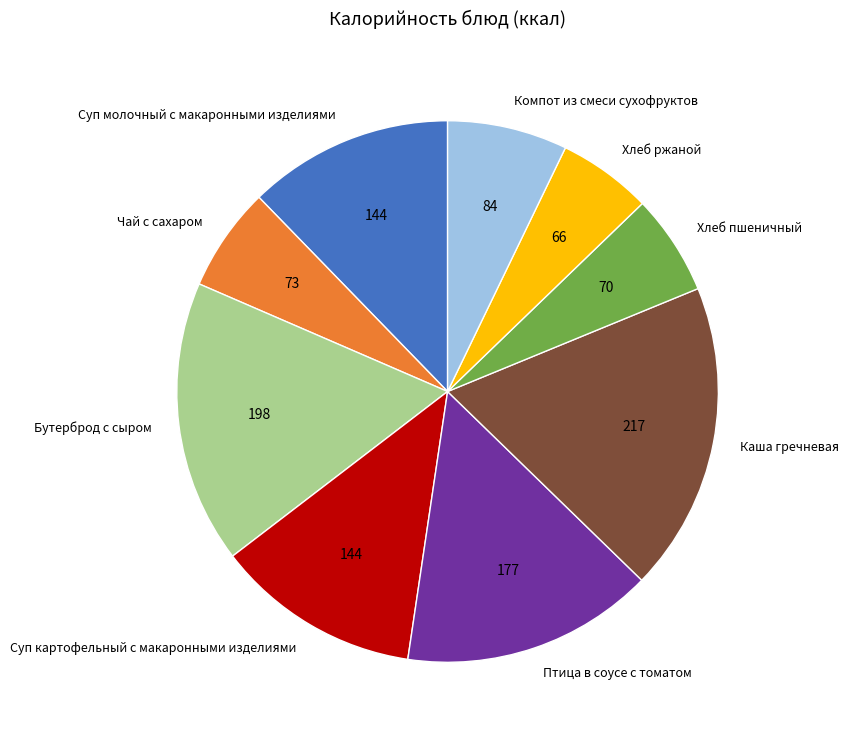

Is the sum of Компот из смеси сухофруктов and Суп картофельный с макаронными изделиями greater than half?

No